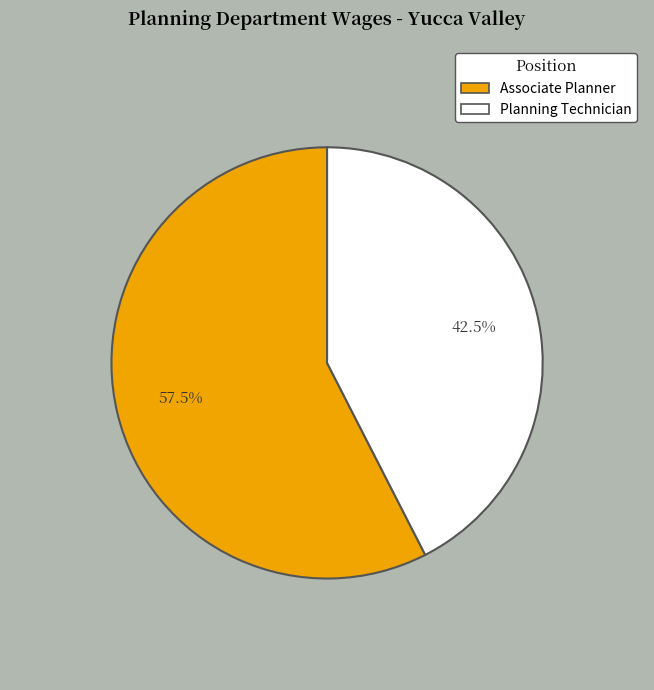

What is the ratio of the value at Planning Technician to the value at Associate Planner?

0.7